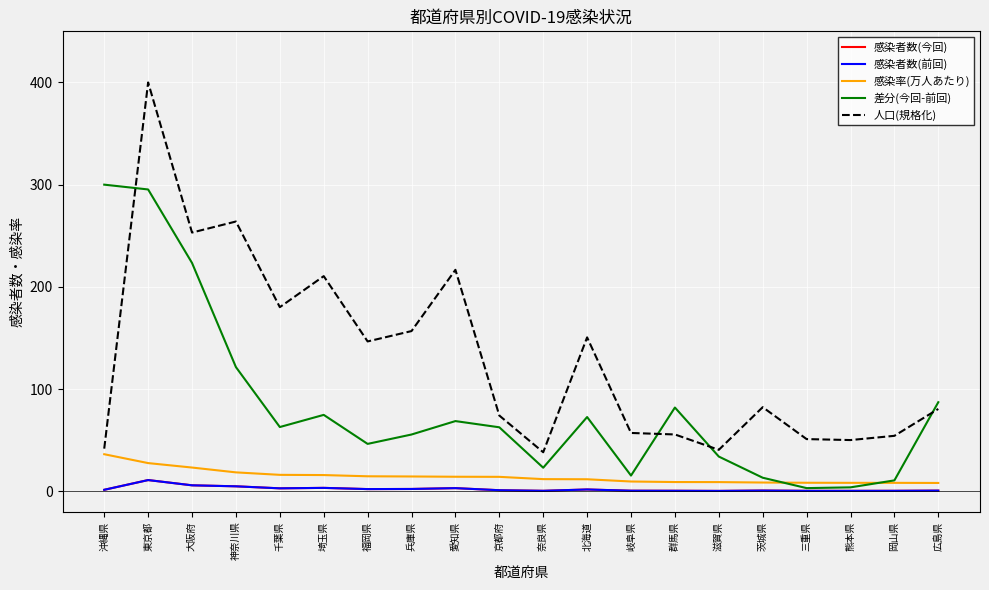

What is the greatest value displayed?

400.0